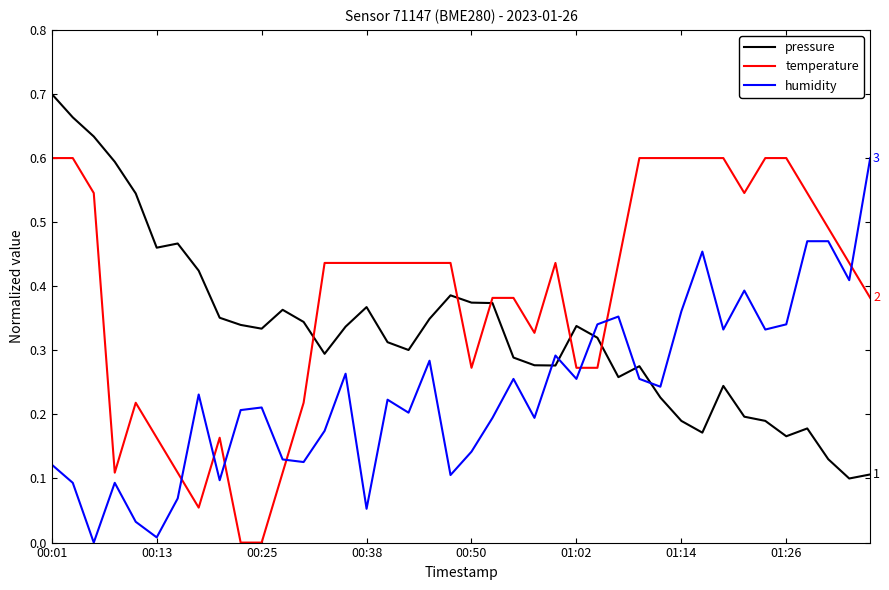

True or false: humidity and temperature intersect in this chart.

True